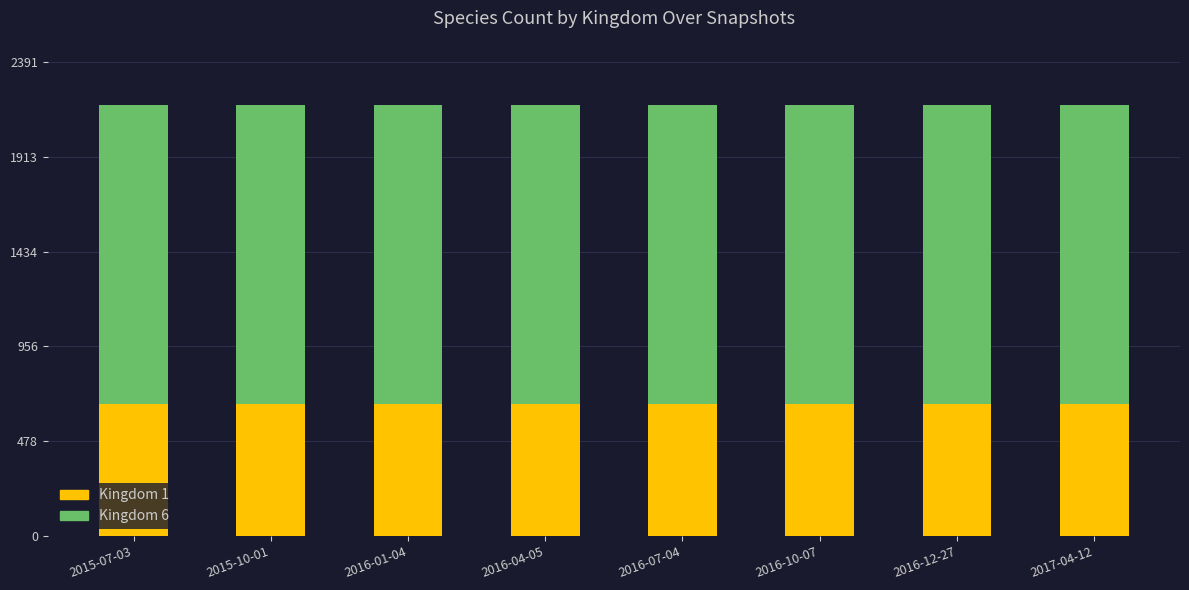

What is the highest value of the Kingdom 1 series?

667